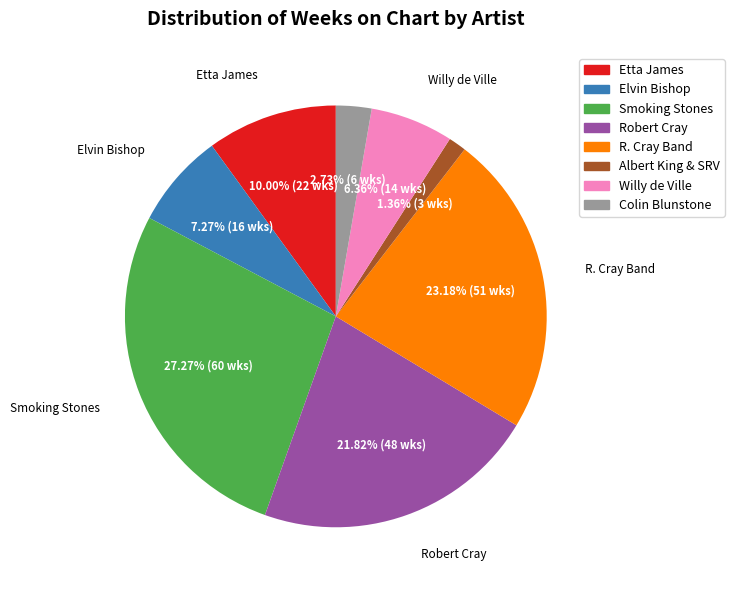

Do Smoking Stones and Elvin Bishop together represent more than half of the pie?

No